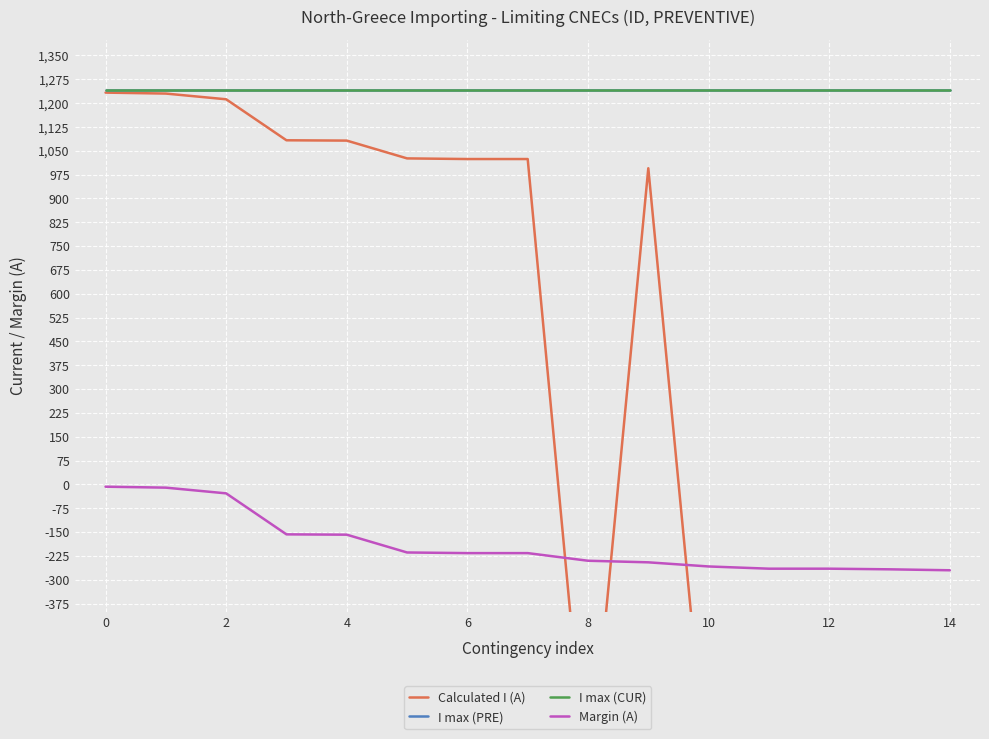

True or false: Margin (A) has more than 2 points higher than both neighbors.

False